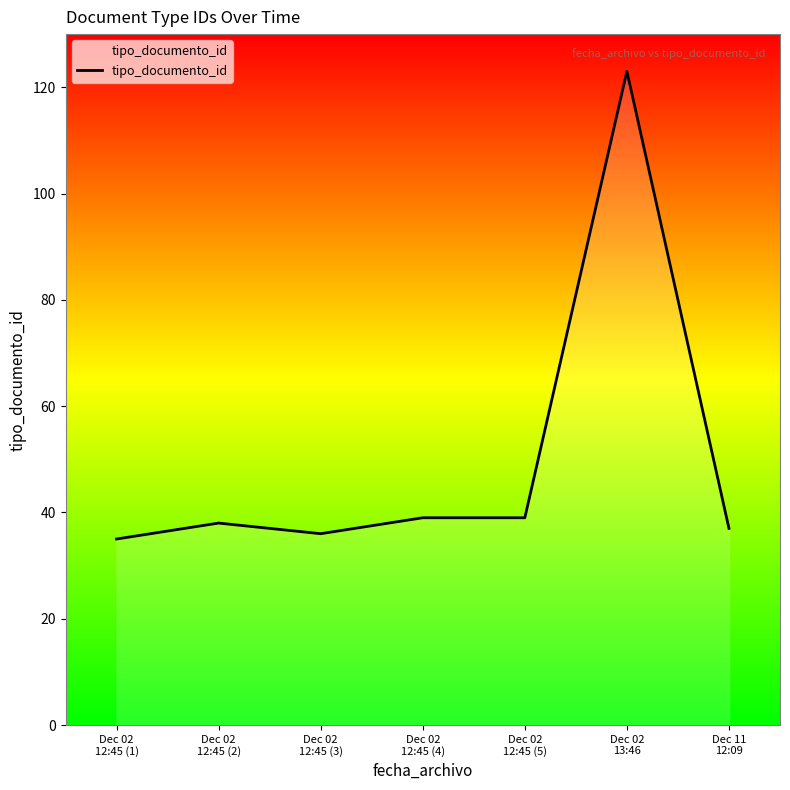

How many categories are shown in the chart?

7